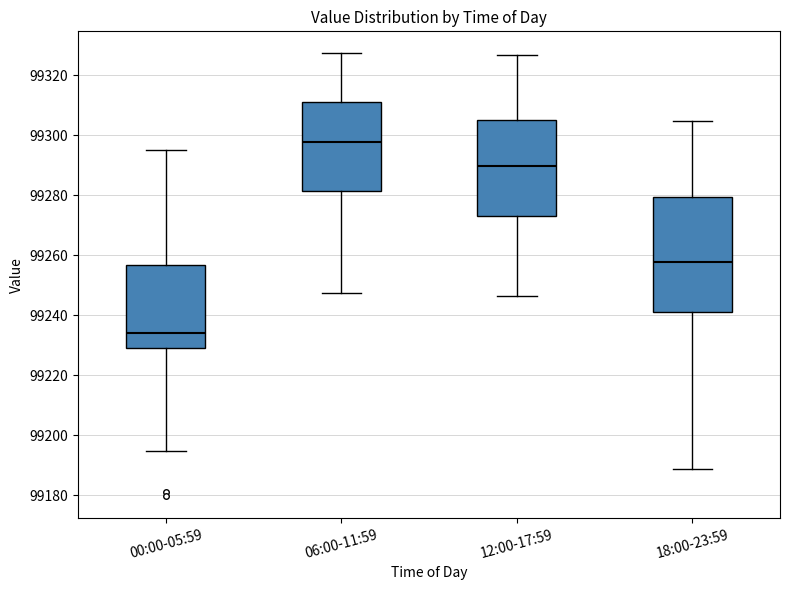

Reading left to right, read every box against the y-axis: the position of its median line, the range the box covers, and the ends of its whiskers. The values are not printed on the chart, so give them approximately, as read against the axis.

00:00-05:59: median 99234, box 99228 to 99256, whiskers 99194 to 99296
06:00-11:59: median 99298, box 99282 to 99310, whiskers 99248 to 99328
12:00-17:59: median 99290, box 99274 to 99304, whiskers 99246 to 99326
18:00-23:59: median 99258, box 99242 to 99280, whiskers 99188 to 99304